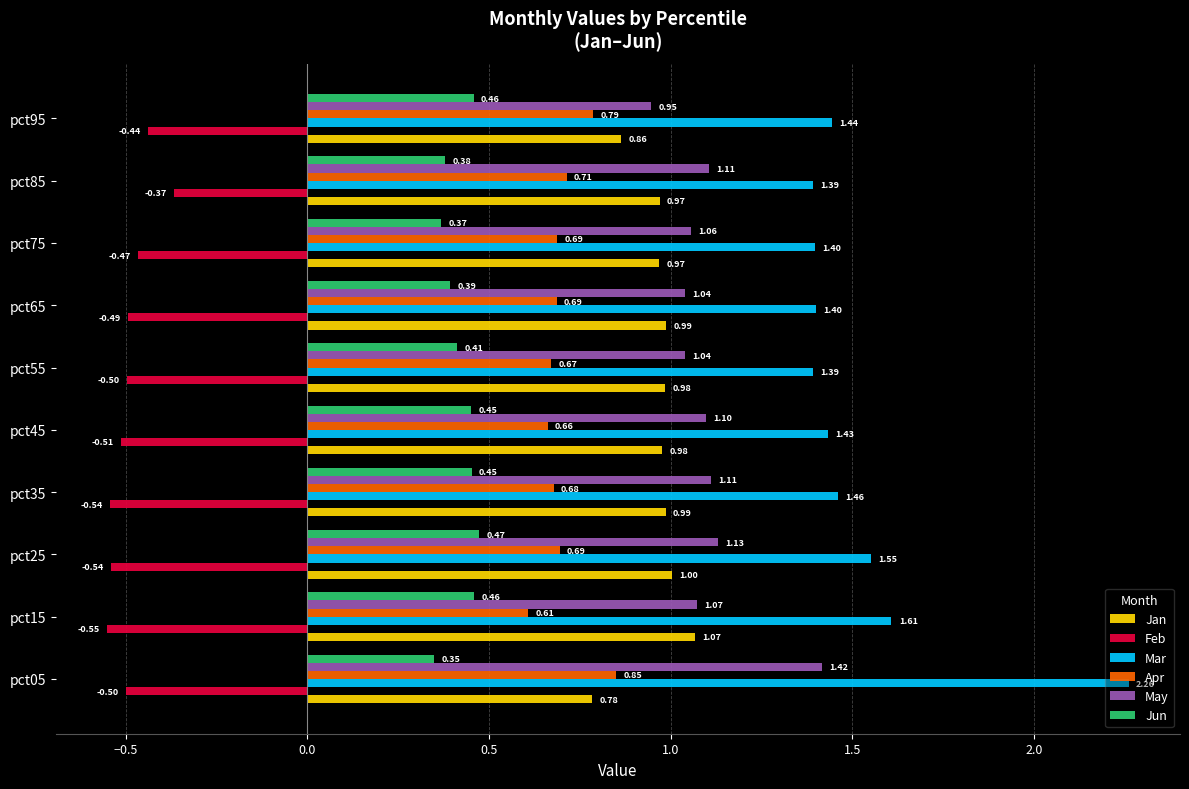

What is the difference between the maximum and second lowest values in the Jun series?

0.1